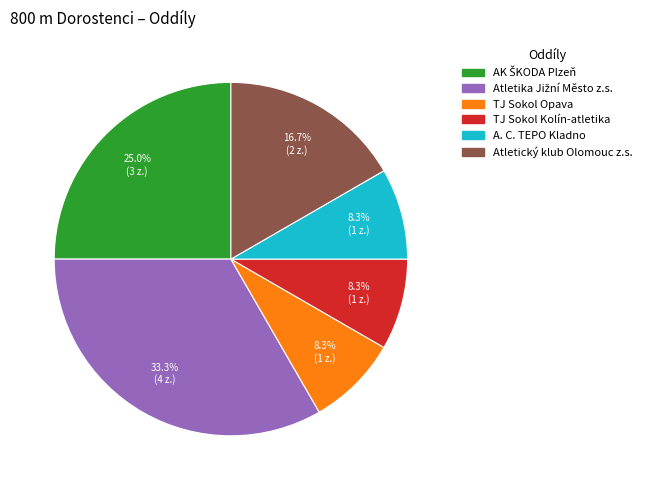

What is the ratio of the value at Atletický klub Olomouc z.s. to the value at TJ Sokol Kolín-atletika?

2.0